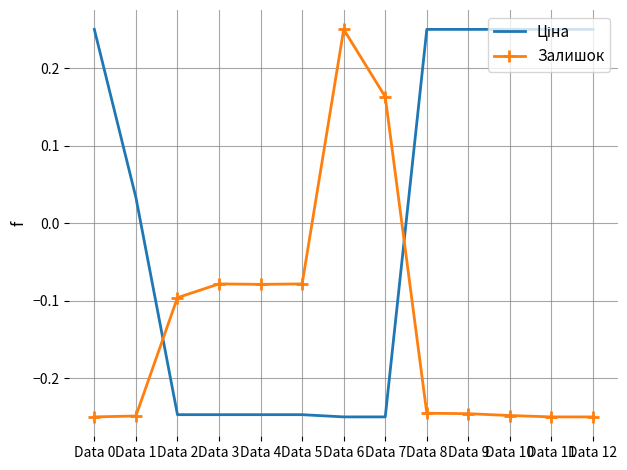

What is the difference between the highest and lowest values at Data 12?

0.5